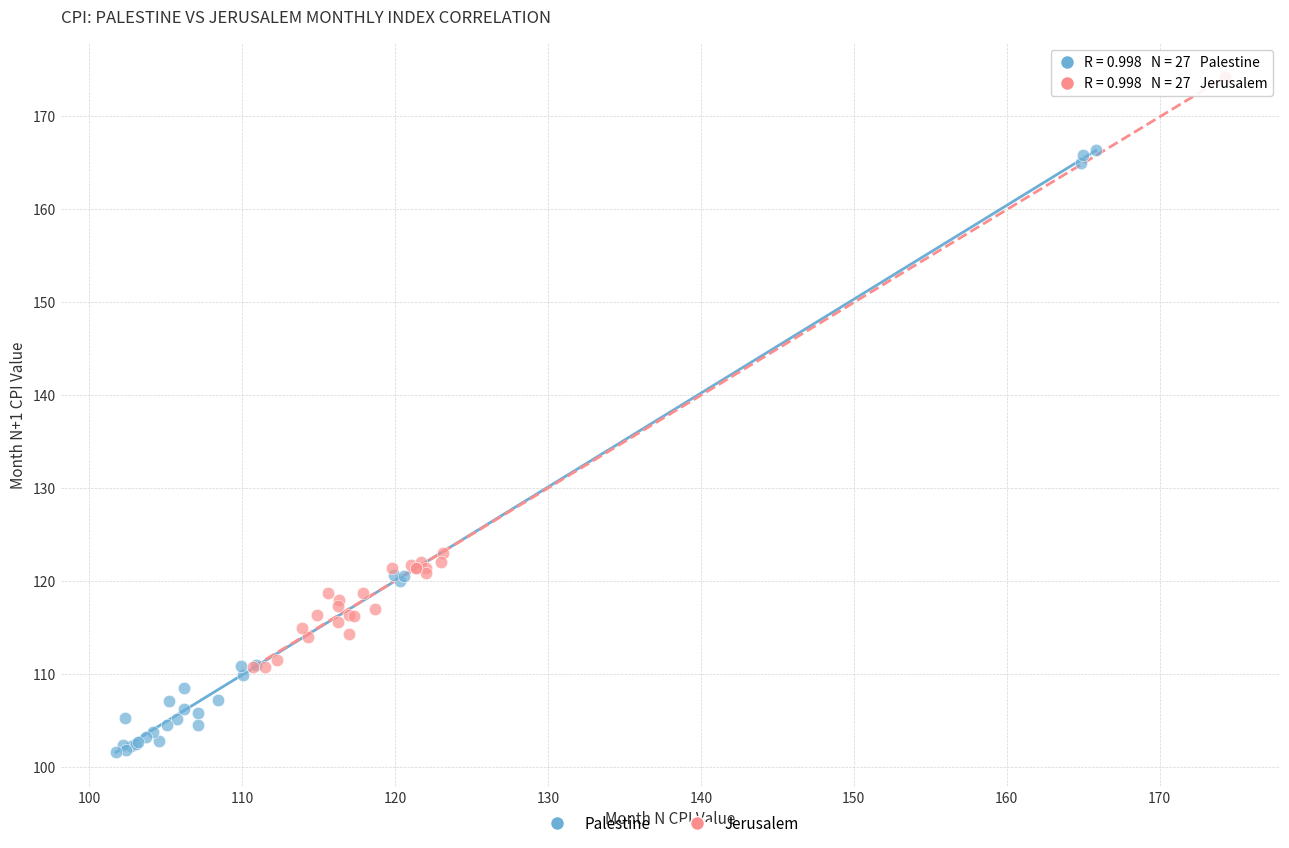

Which series contains the highest Y value?

Jerusalem